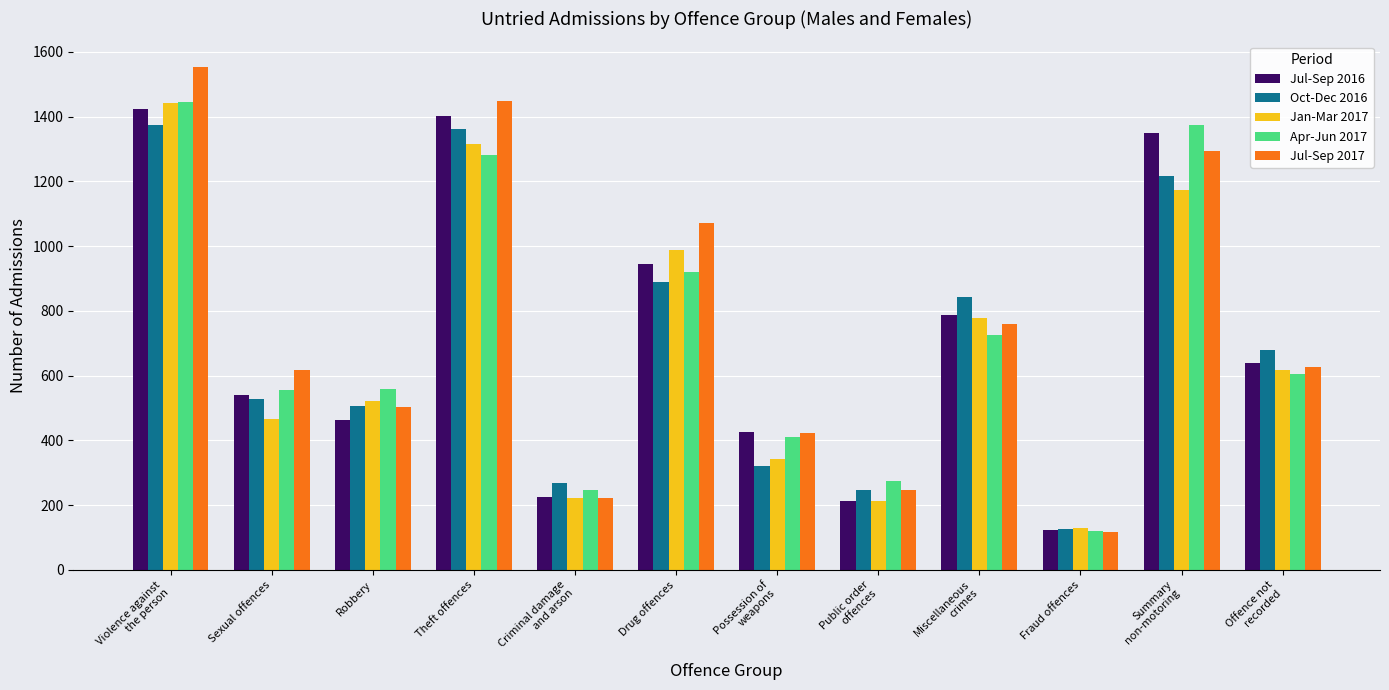

How many groups of bars are there?

12